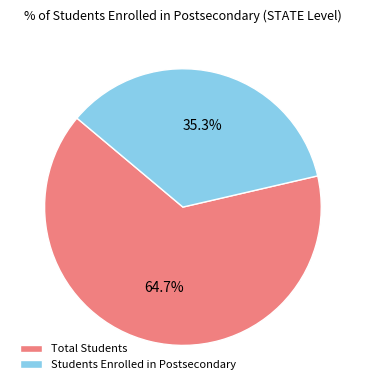

To the nearest percent, what is the combined percentage of Students Enrolled in Postsecondary and Total Students?

100%